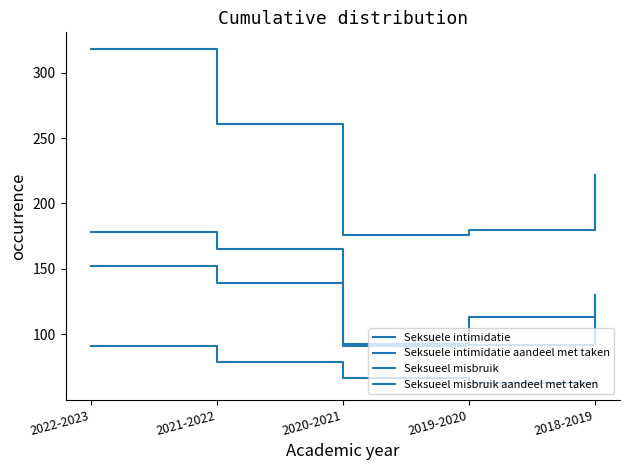

Where is Seksueel misbruik aandeel met taken nearest to the value 77?

2021-2022